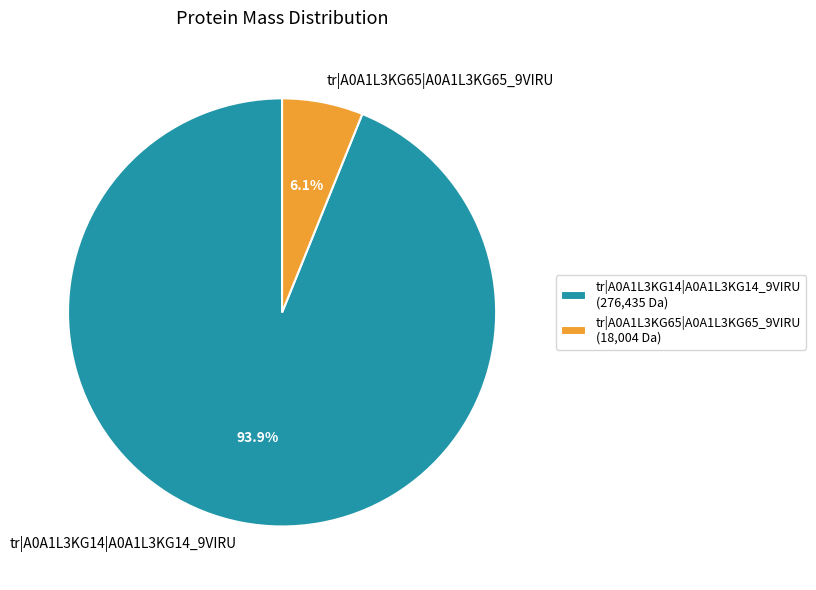

Which has a higher value, tr|A0A1L3KG14|A0A1L3KG14_9VIRU or tr|A0A1L3KG65|A0A1L3KG65_9VIRU?

tr|A0A1L3KG14|A0A1L3KG14_9VIRU